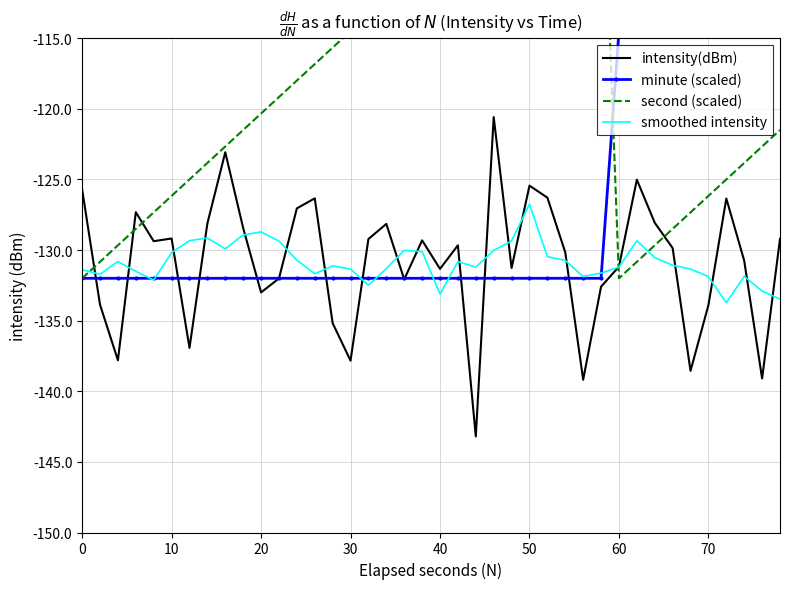

What is the minimum value for second (scaled)?

-132.0